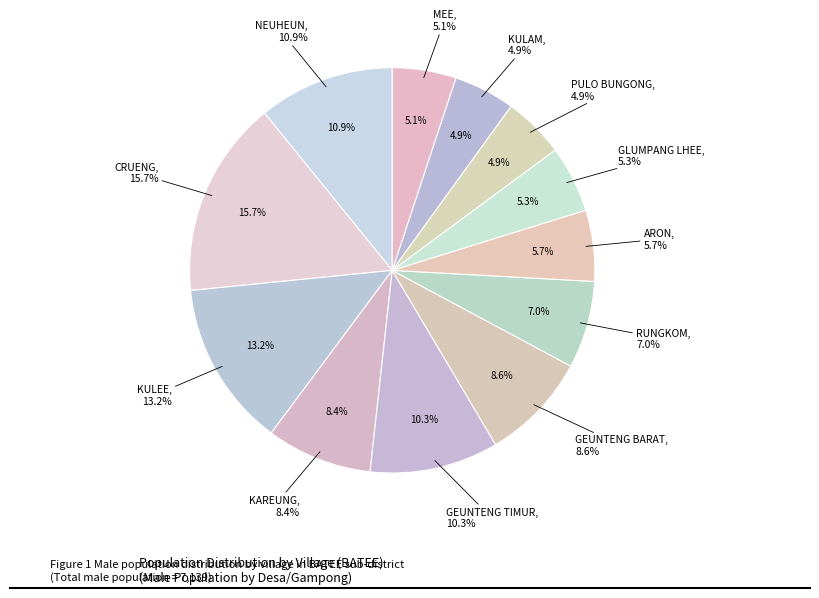

How much of the chart is everything except GEUNTENG BARAT?

91.4%